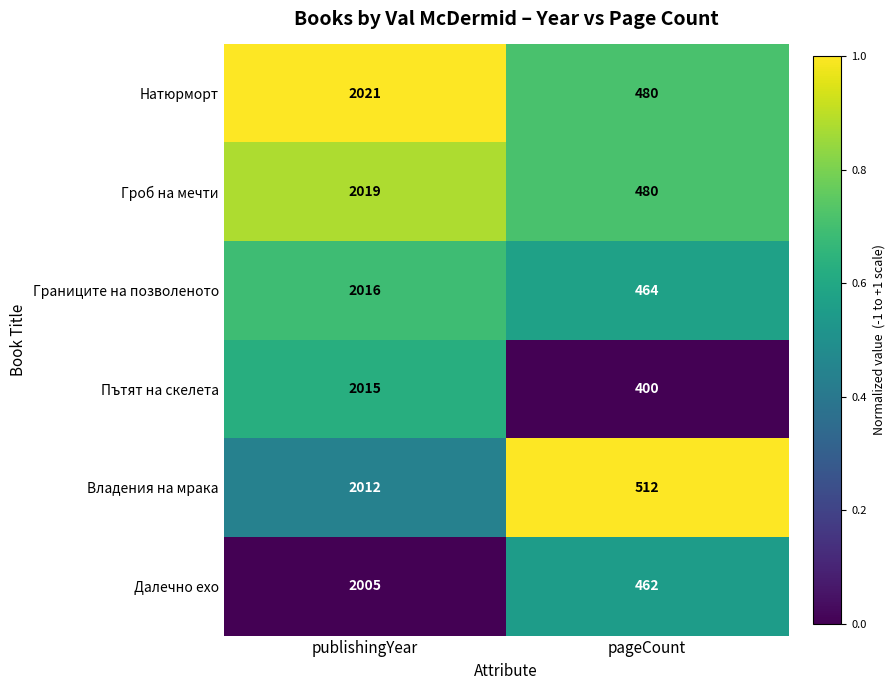

How many series are shown in this chart?

6